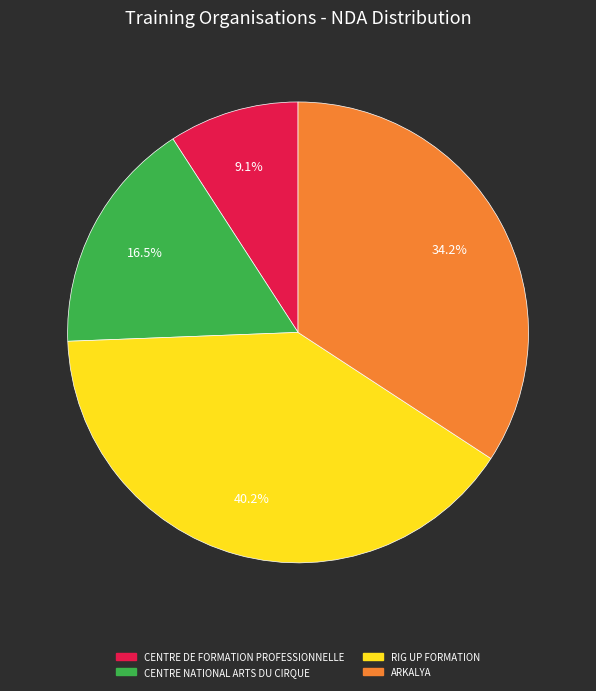

Is there a majority slice in this chart?

No